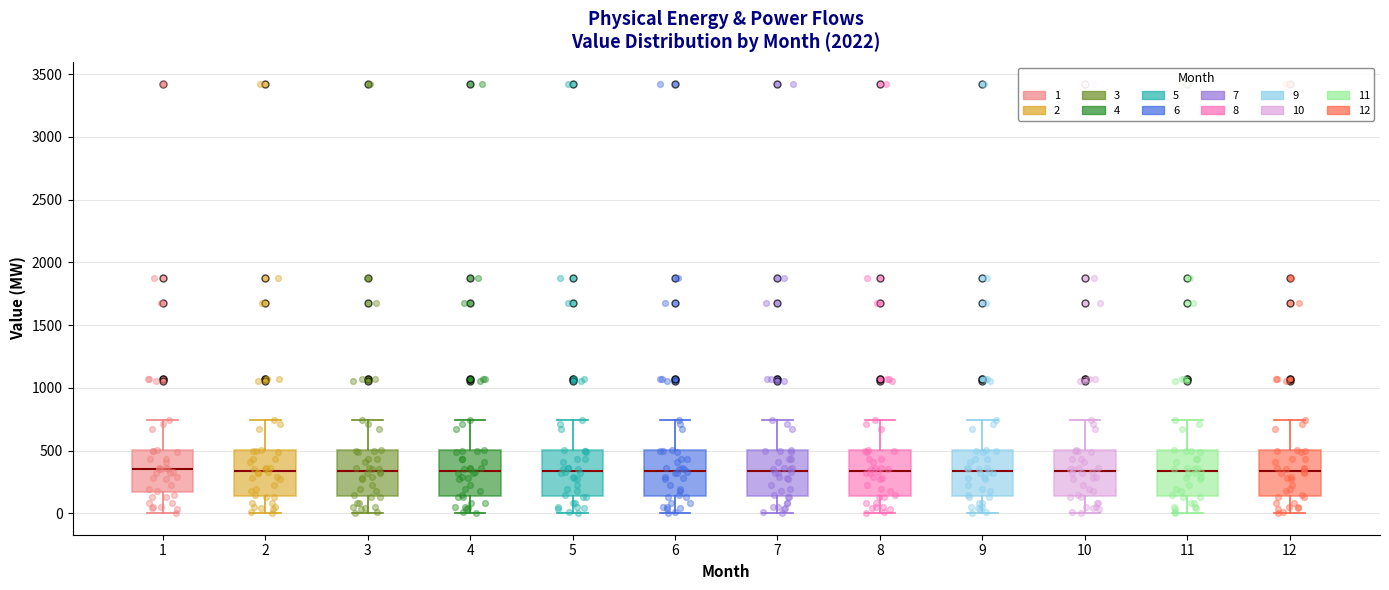

Reading left to right, transcribe this box plot: for each box, give where its median line is, the range the box spans, and where its two whiskers end, as read against the y-axis. The values are not printed on the chart, so give them approximately, as read against the axis.

1: median 350, box 150 to 500, whiskers 0 to 750
2: median 350, box 150 to 500, whiskers 0 to 750
3: median 350, box 150 to 500, whiskers 0 to 750
4: median 350, box 150 to 500, whiskers 0 to 750
5: median 350, box 150 to 500, whiskers 0 to 750
6: median 350, box 150 to 500, whiskers 0 to 750
7: median 350, box 150 to 500, whiskers 0 to 750
8: median 350, box 150 to 500, whiskers 0 to 750
9: median 350, box 150 to 500, whiskers 0 to 750
10: median 350, box 150 to 500, whiskers 0 to 750
11: median 350, box 150 to 500, whiskers 0 to 750
12: median 350, box 150 to 500, whiskers 0 to 750